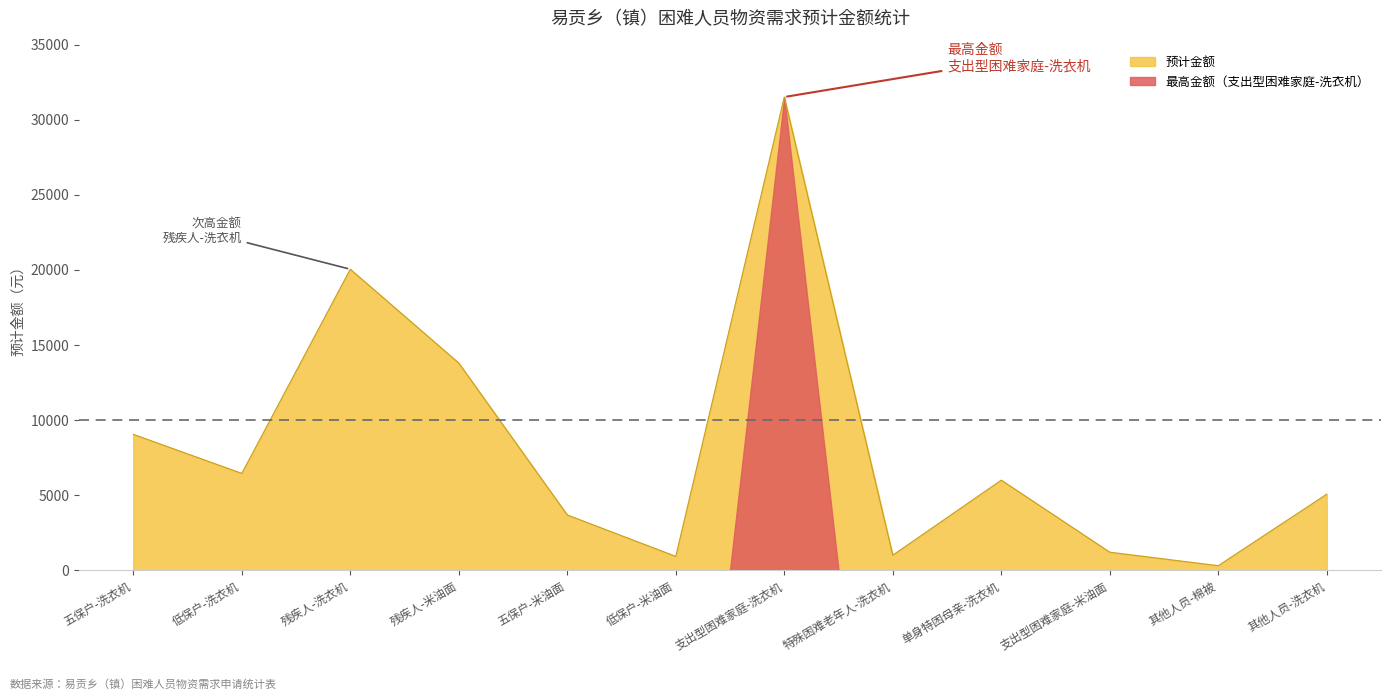

What is the difference between the second highest and minimum values?

19751